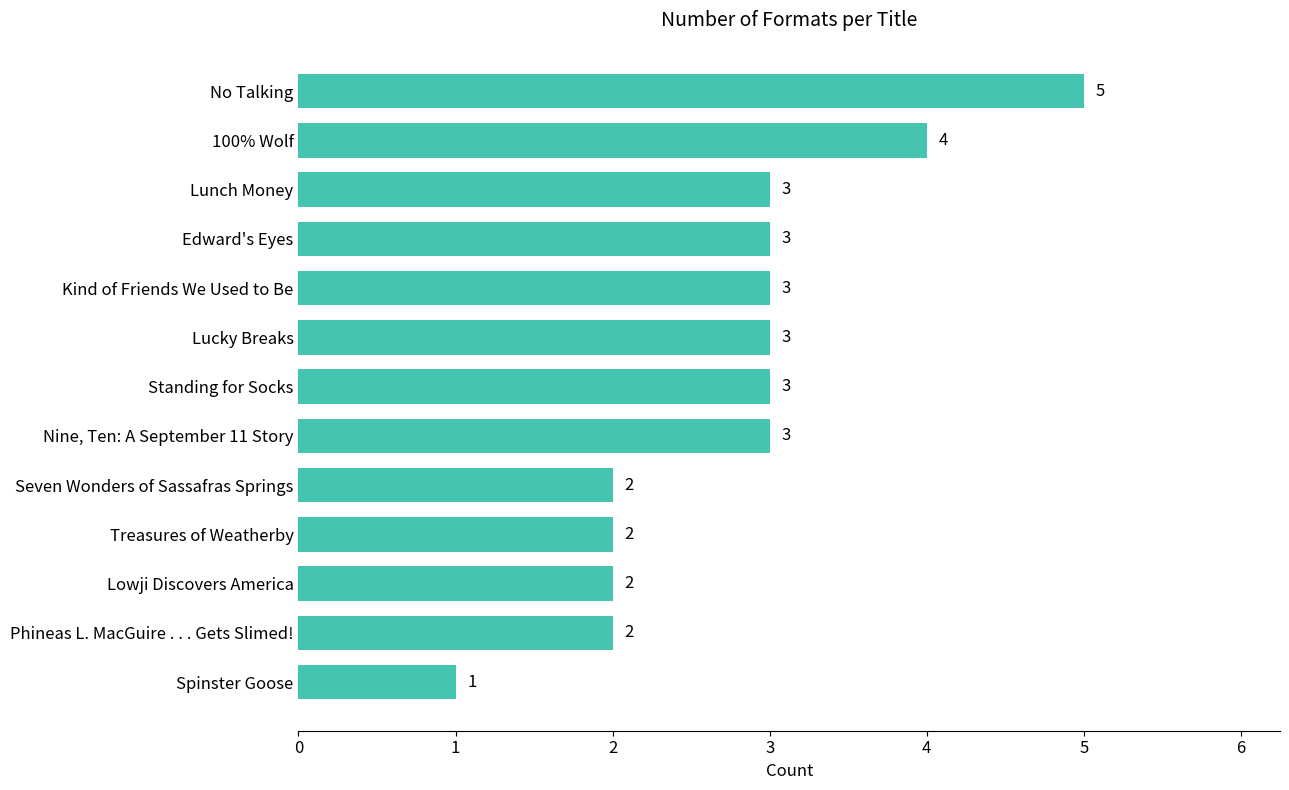

Is it true that the value at Treasures of Weatherby is 0?

False